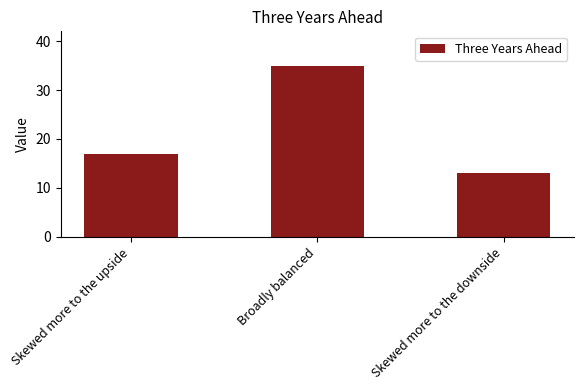

The chart shows a value of 8 at Skewed more to the upside. True or false?

False